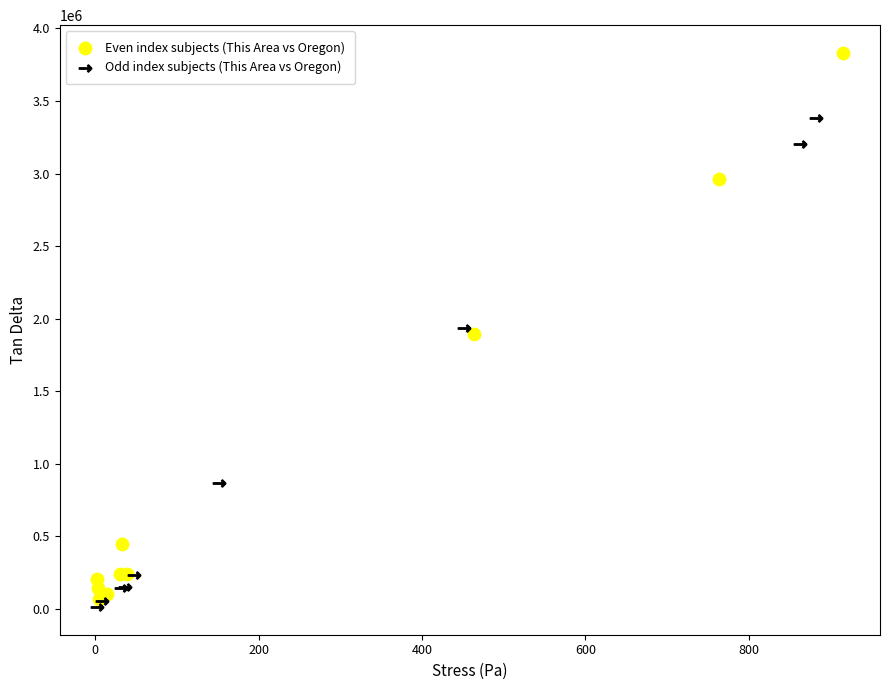

Which series reaches the minimum Y coordinate?

Odd index subjects (This Area vs Oregon)